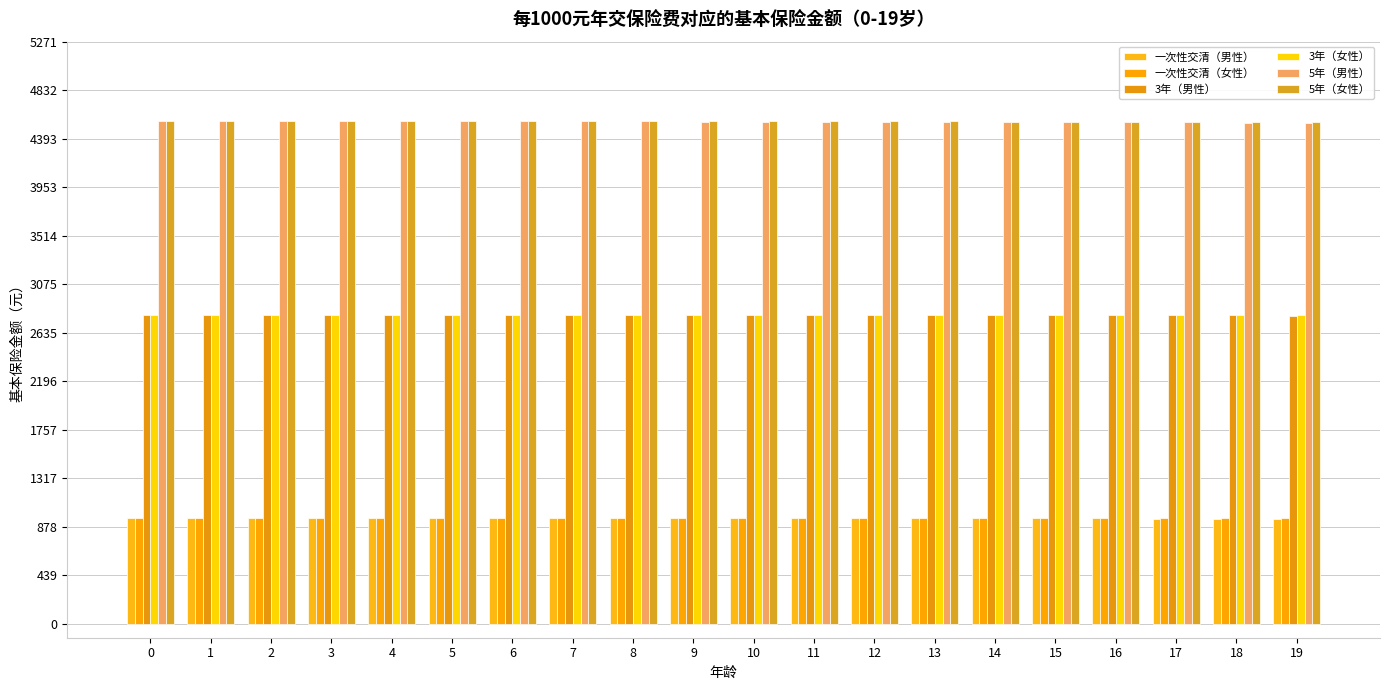

Count the number of categories in the chart.

20